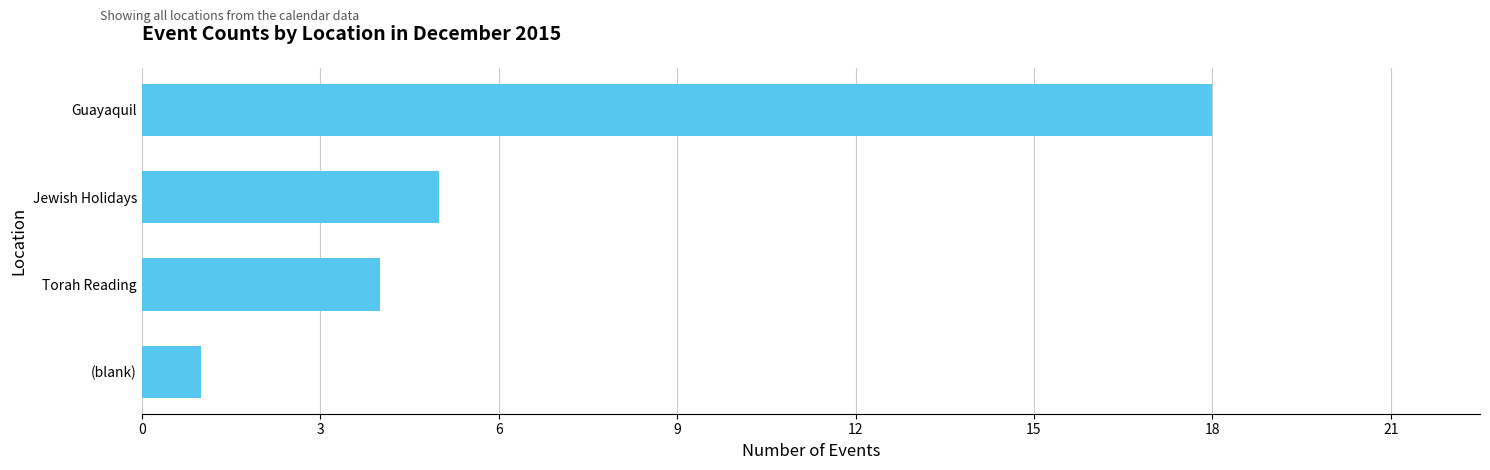

What is the change in value from (blank) to Jewish Holidays?

+4